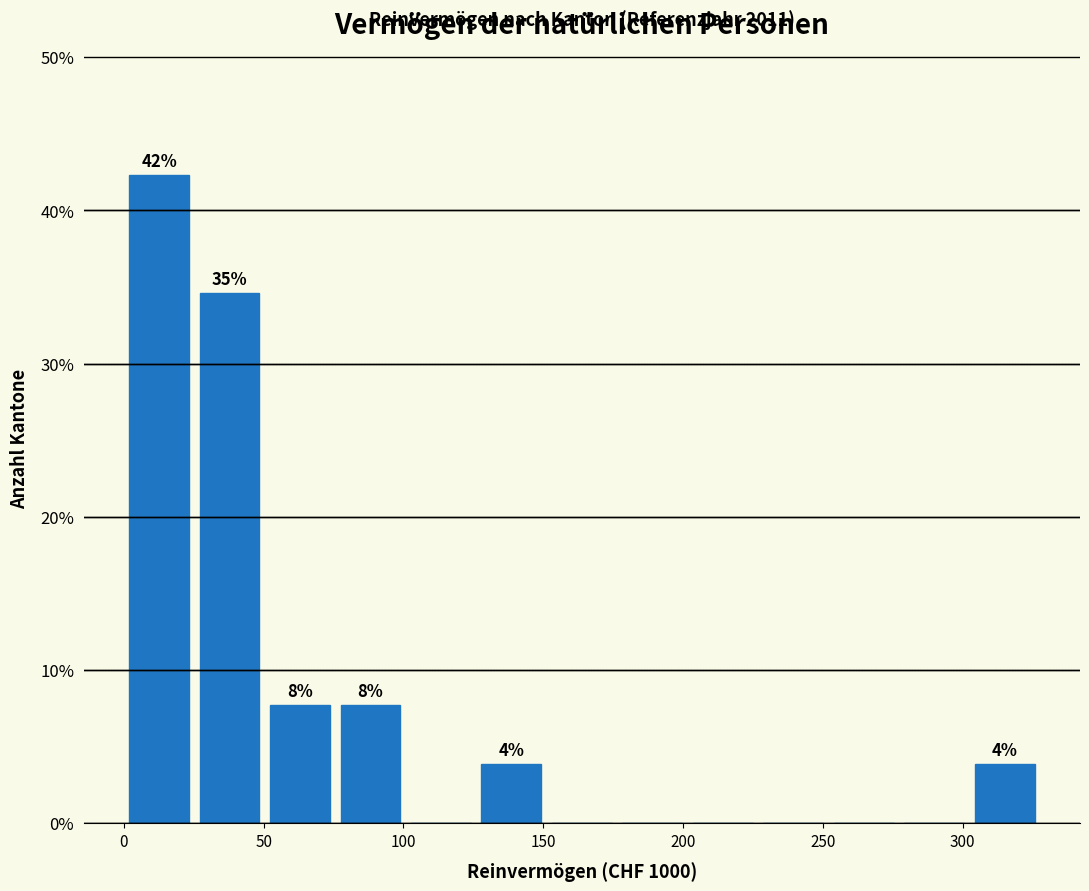

Which range on the x-axis has the tallest bar?

0 to 25